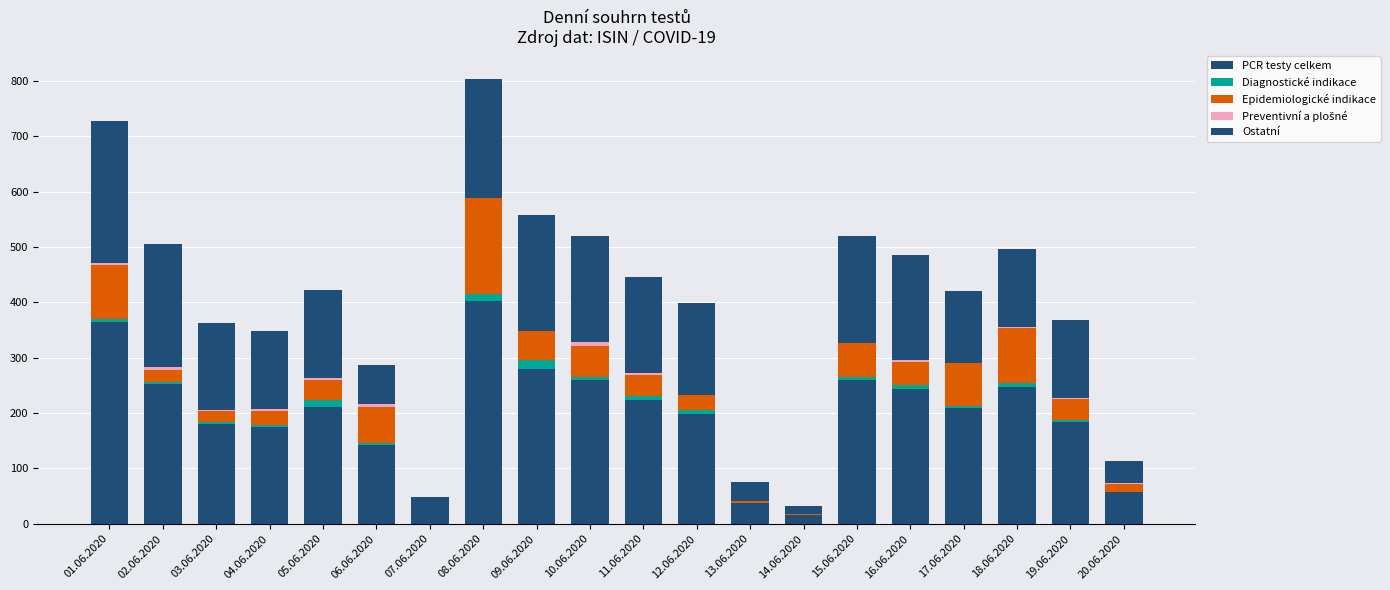

Does the chart contain stacked bars?

Yes